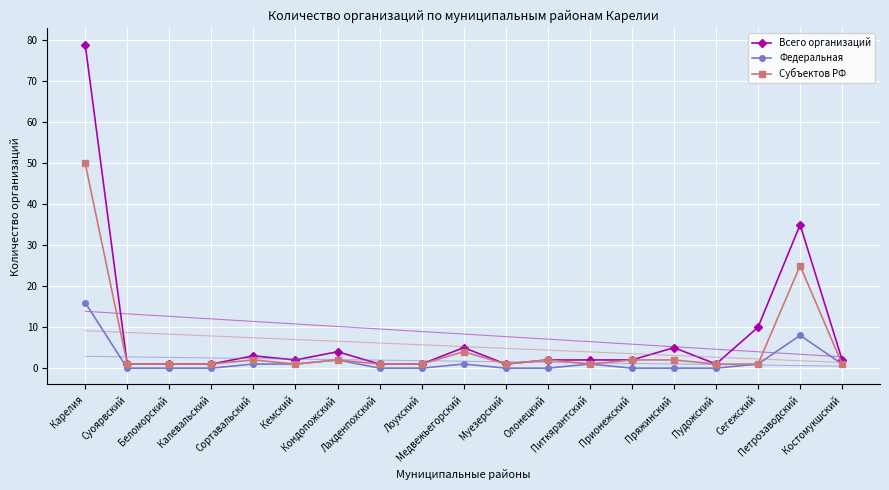

List the labels in order of Всего организаций value, smallest first.

Суоярвский, Беломорский, Калевальский, Лахденпохский, Лоухский, Муезерский, Пудожский, Кемский, Олонецкий, Питкярантский, Прионежский, Костомукшский, Сортавальский, Кондопожский, Медвежьегорский, Пряжинский, Сегежский, Петрозаводский, Карелия